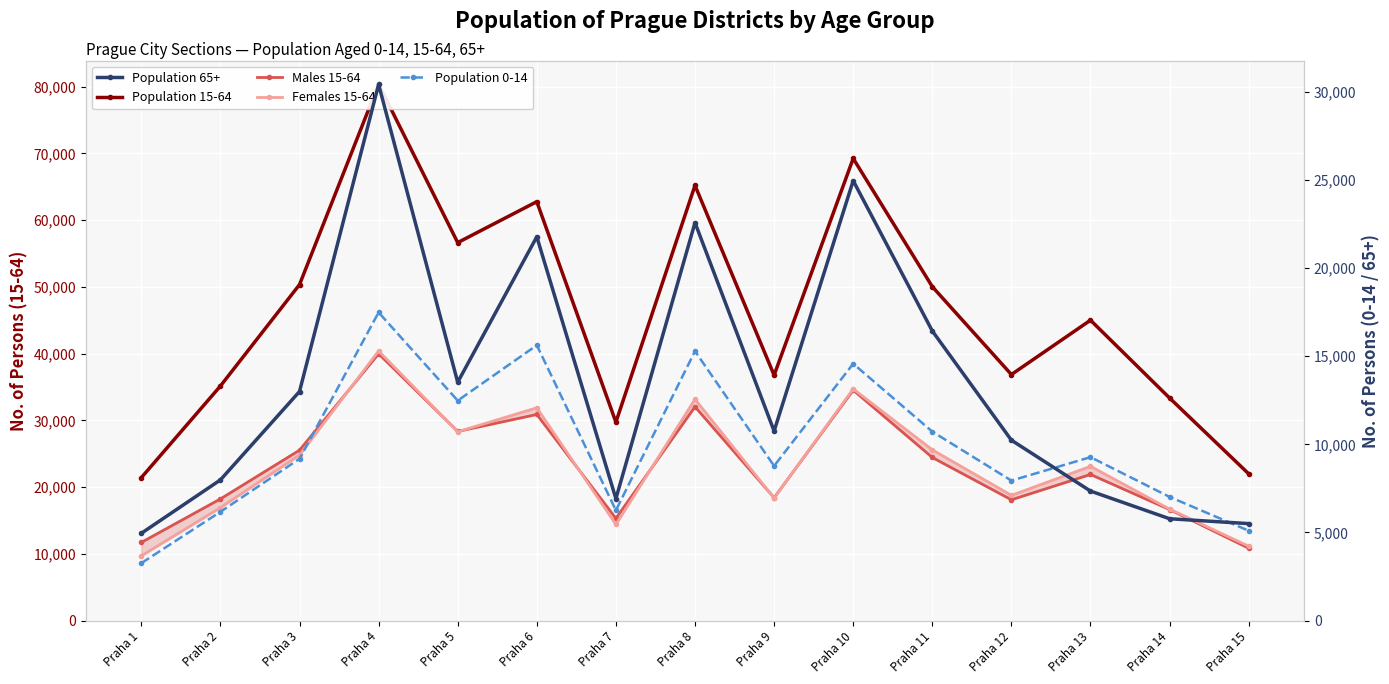

How many values in the Population 65+ series are below 10753?

7